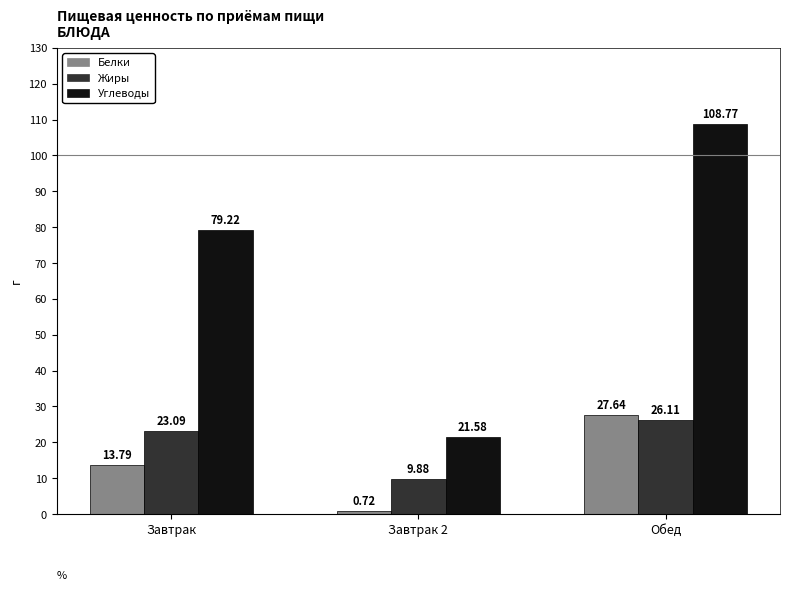

At which category is the sum across all series the highest?

Обед